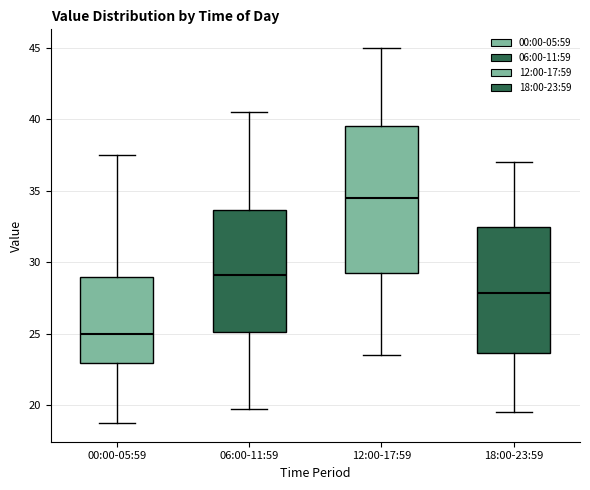

Reading left to right, read every box against the y-axis: the position of its median line, the range the box covers, and the ends of its whiskers. The values are not printed on the chart, so give them approximately, as read against the axis.

00:00-05:59: median 25.0, box 23.0 to 29.0, whiskers 19.0 to 37.5
06:00-11:59: median 29.0, box 25.0 to 33.5, whiskers 20.0 to 40.5
12:00-17:59: median 34.5, box 29.5 to 39.5, whiskers 23.5 to 45.0
18:00-23:59: median 28.0, box 23.5 to 32.5, whiskers 19.5 to 37.0